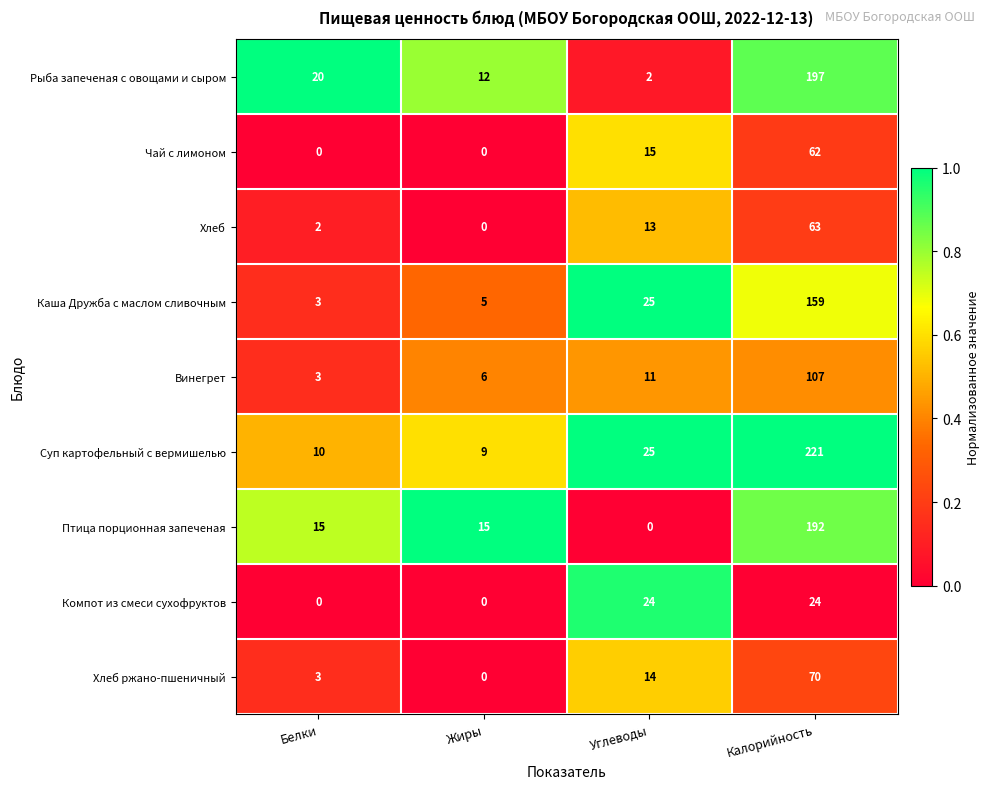

At Калорийность, list the series in order from largest to smallest.

Суп картофельный с вермишелью, Рыба запеченая с овощами и сыром, Птица порционная запеченая, Каша Дружба с маслом сливочным, Винегрет, Хлеб ржано-пшеничный, Хлеб, Чай с лимоном, Компот из смеси сухофруктов